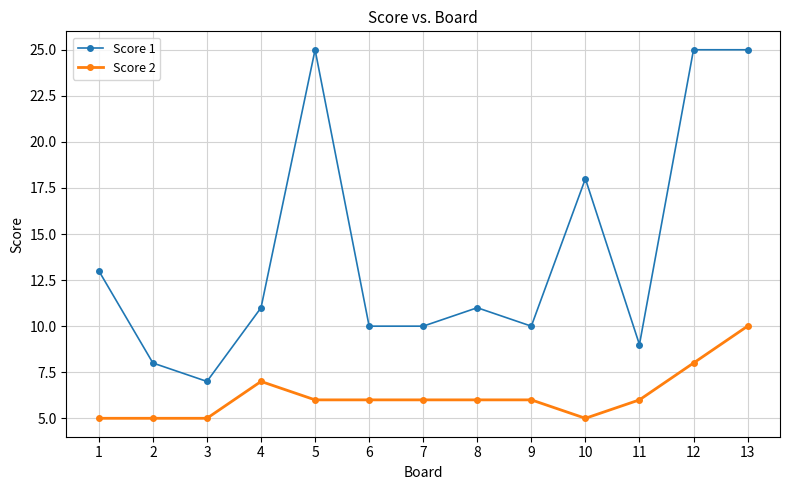

Reading left to right, list all the values displayed in this chart.

Score 1: 13	8	7	11	25	10	10	11	10	18	9	25	25
Score 2: 5	5	5	7	6	6	6	6	6	5	6	8	10